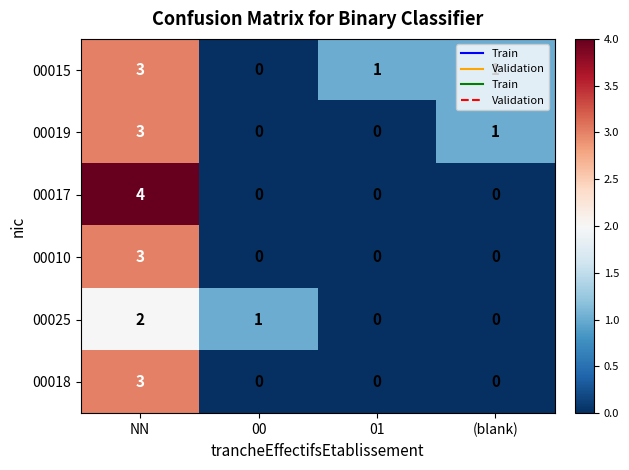

Which series changed the most between NN and 01?

00017